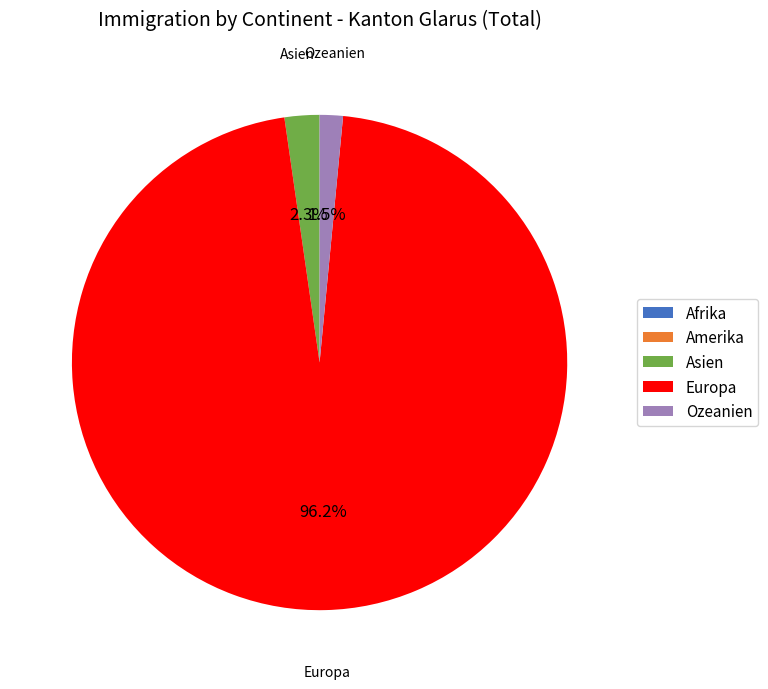

Approximately how many times larger is the value at Ozeanien compared to Asien?

0.7